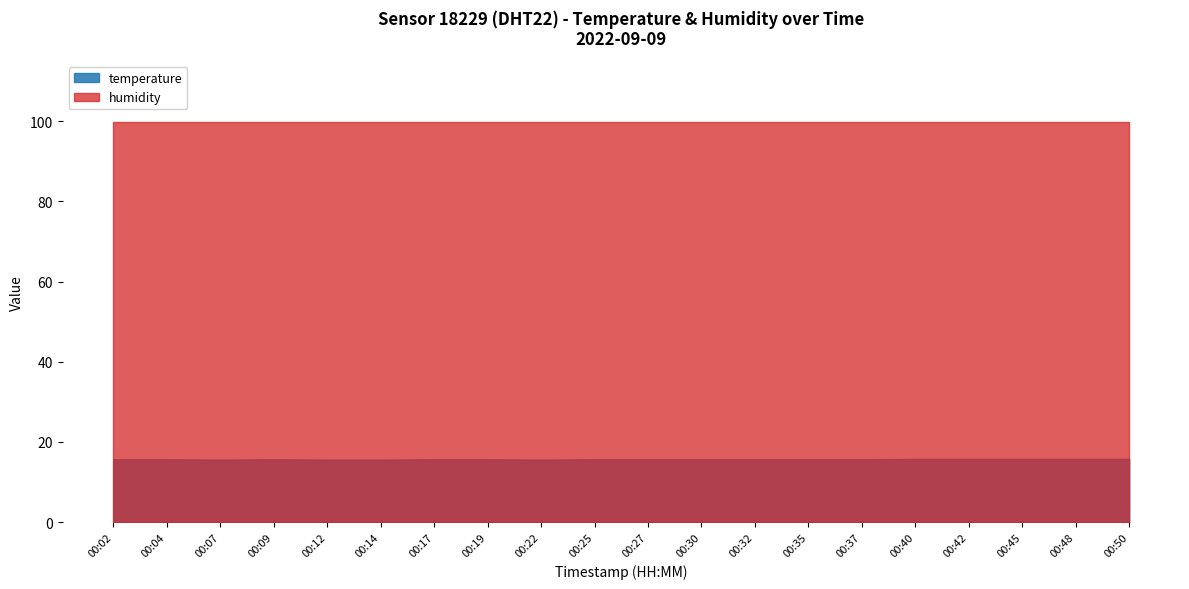

What is the greatest value displayed?

99.9